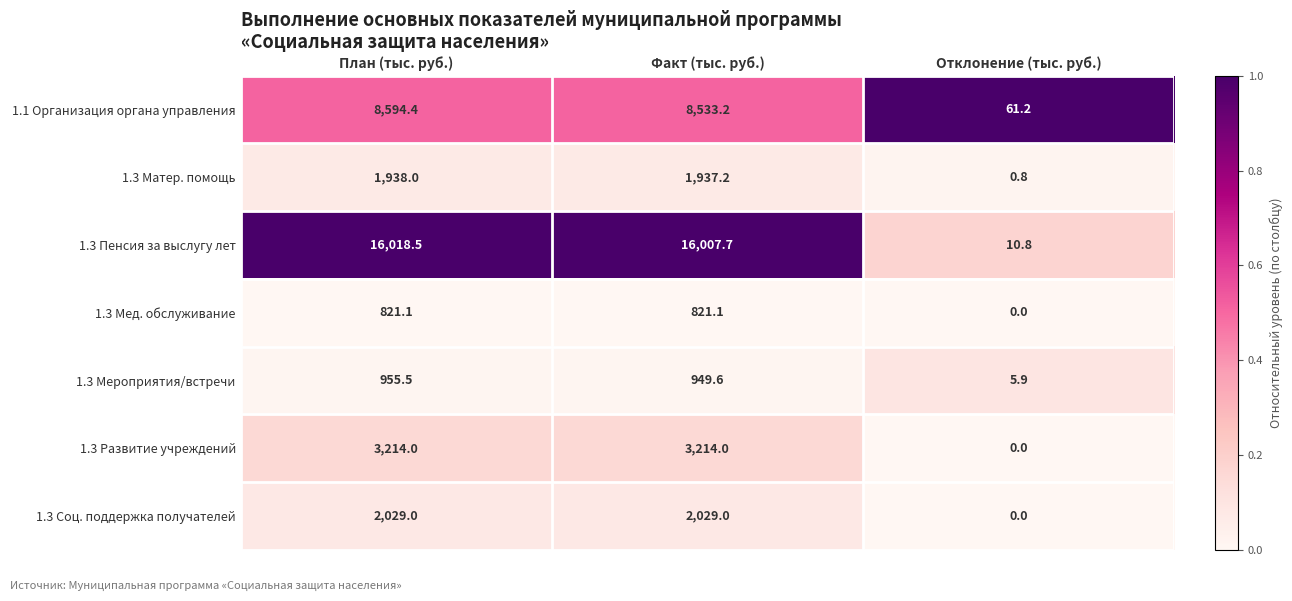

The value of 1.1 Организация органа управления at План (тыс. руб.) is 3754.4. True or false?

False